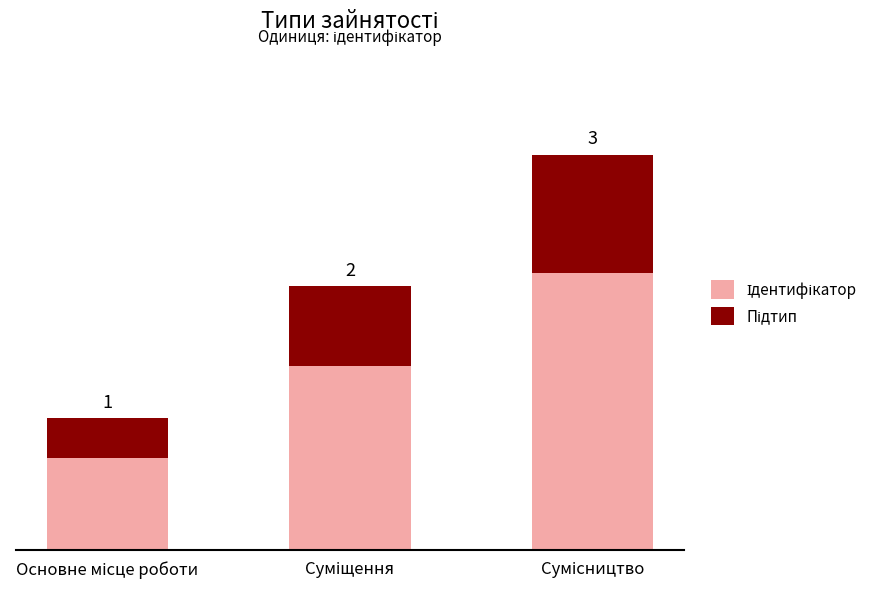

What is the label of the 3rd bar from the right?

Основне місце роботи